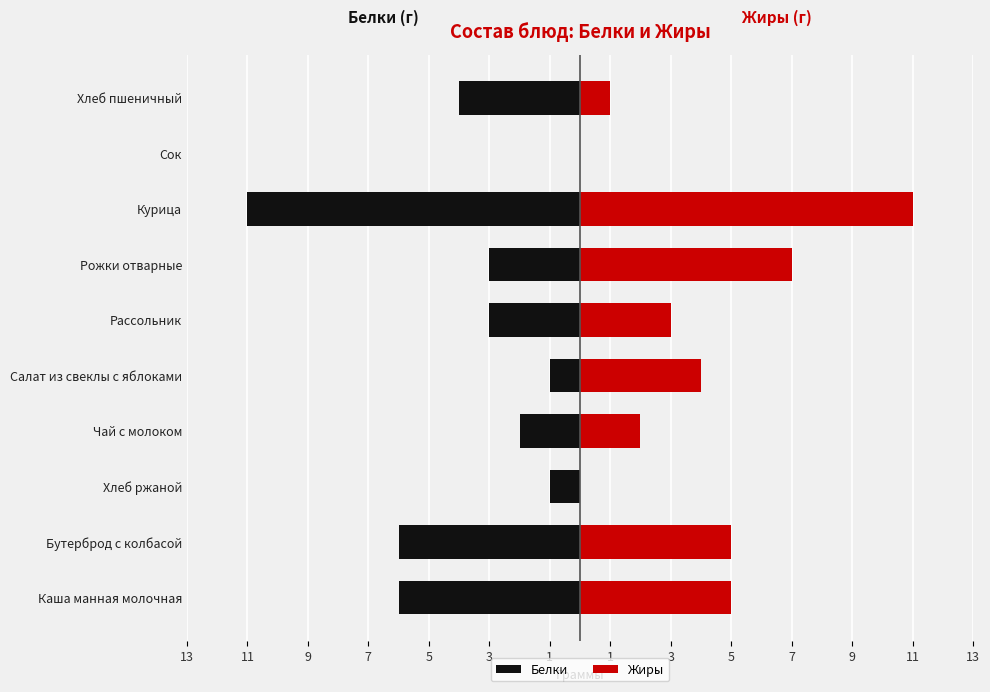

Rank the series by their average value, from highest to lowest.

Жиры, Белки